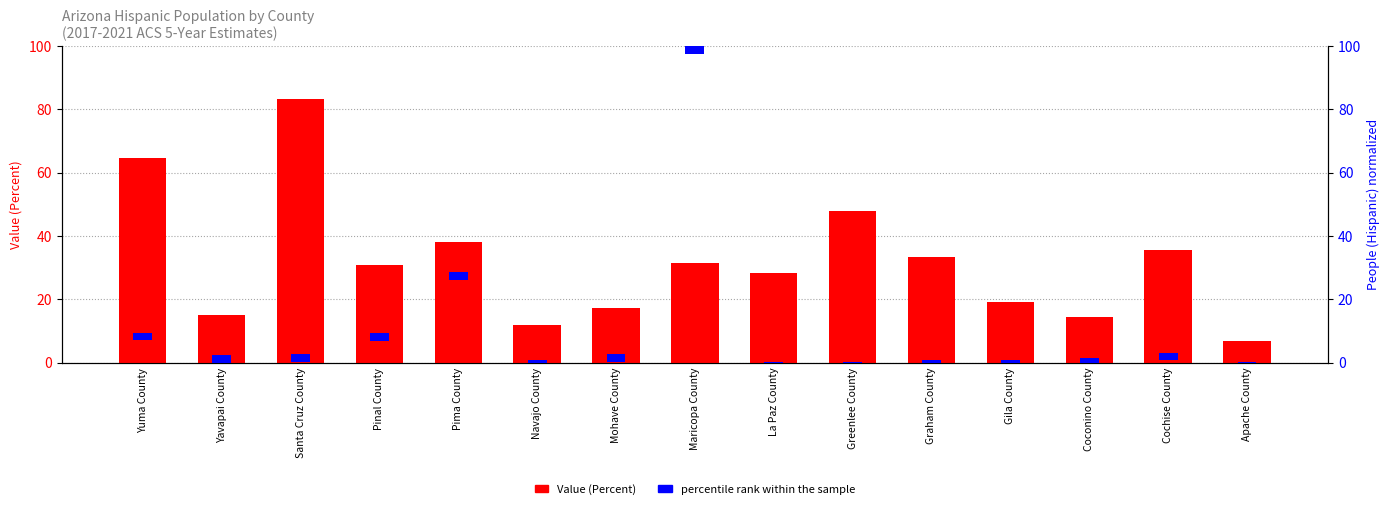

List the series in order of their overall mean, lowest first.

percentile rank within the sample, Value (Percent)